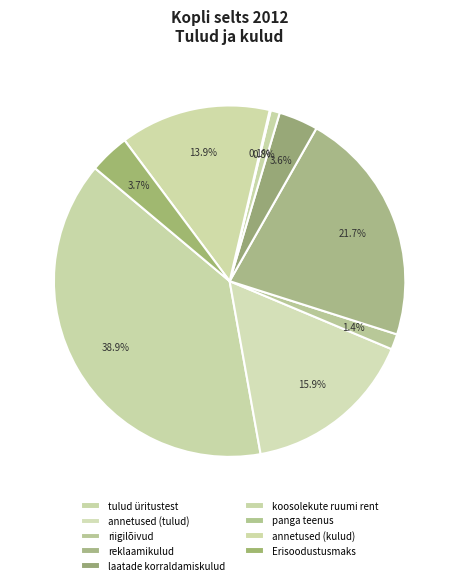

Combined, do panga teenus and annetused (kulud) account for over 50%?

No